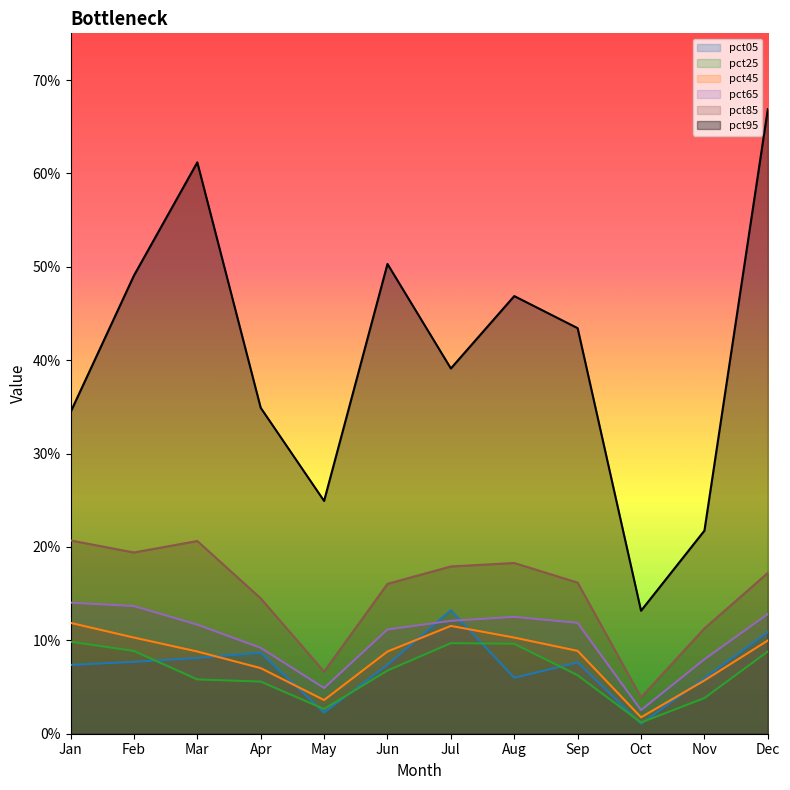

What is the spread (max minus min) of values at Aug?

0.4